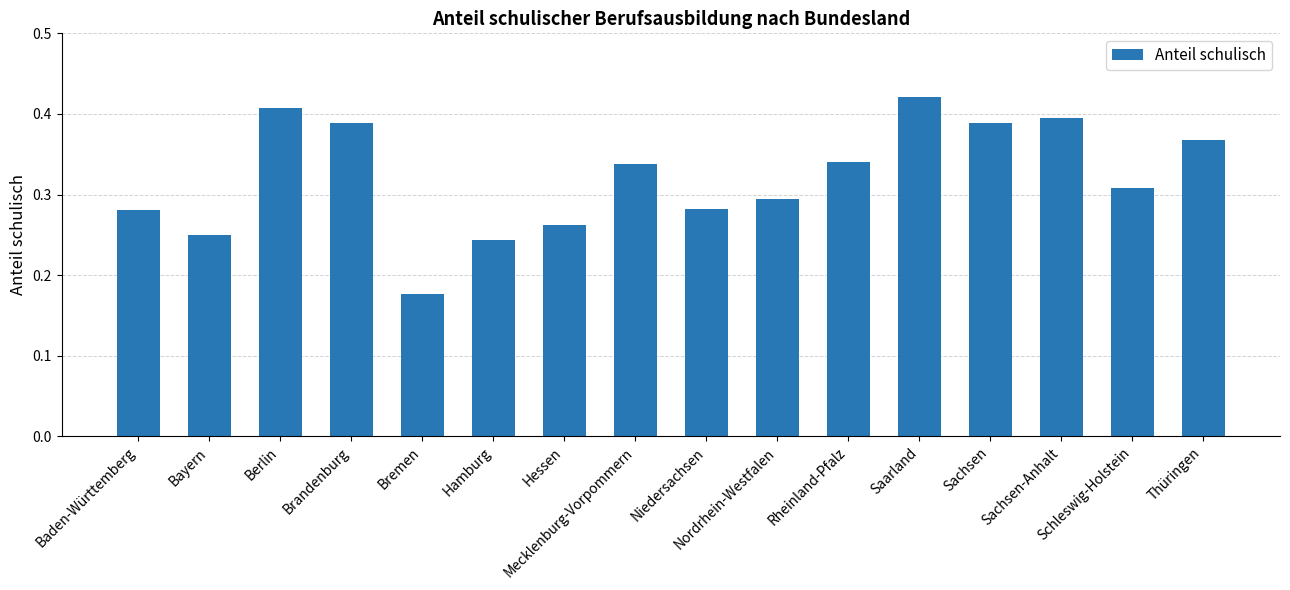

What is the label of the 1st bar from the right?

Thüringen